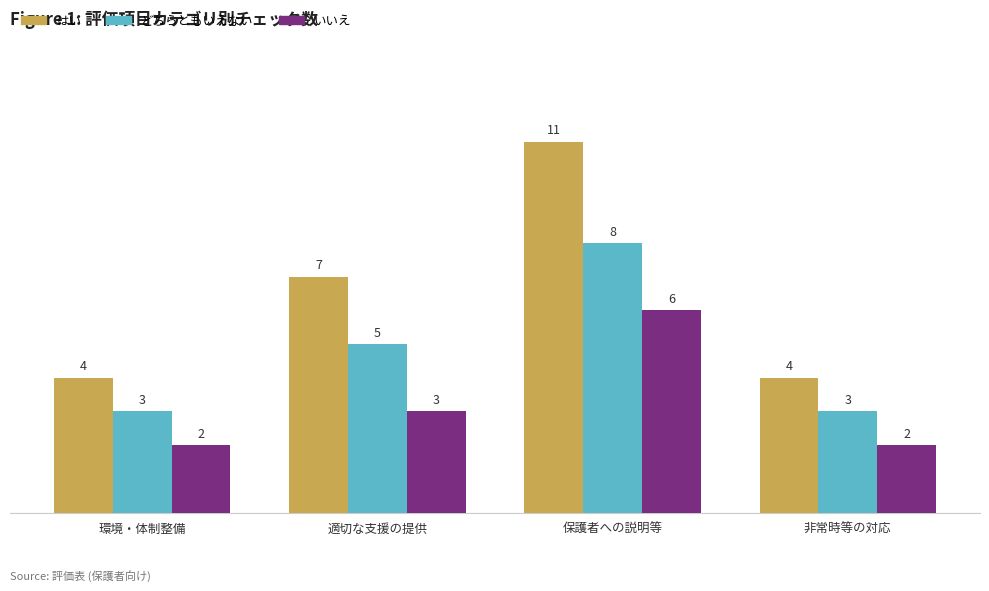

What is the label of the 1st bar from the left?

環境・体制整備